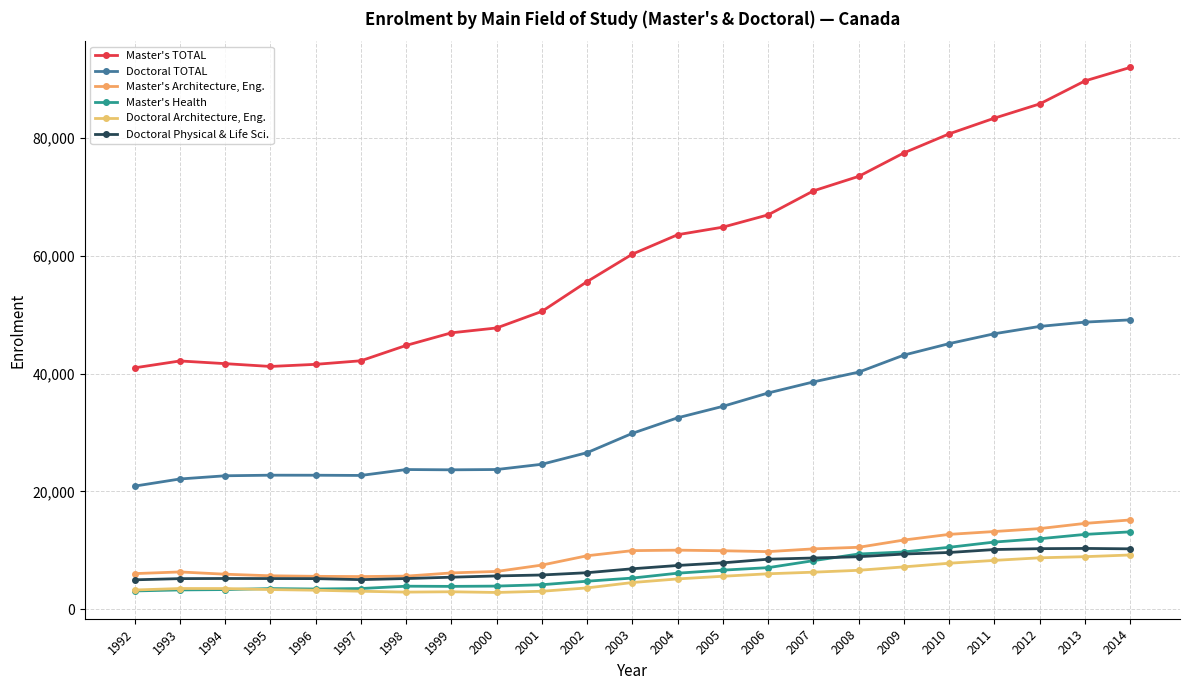

True or false: Master's TOTAL and Master's Architecture, Eng. intersect in this chart.

False